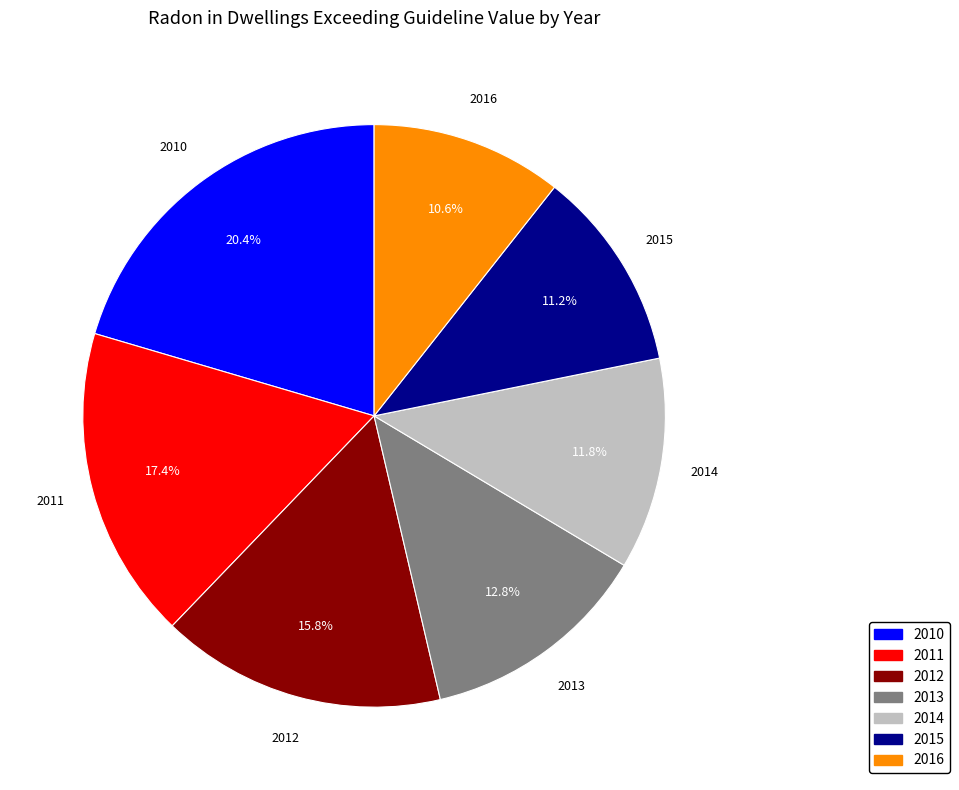

Is it true that 2010 is 20% of the pie?

True